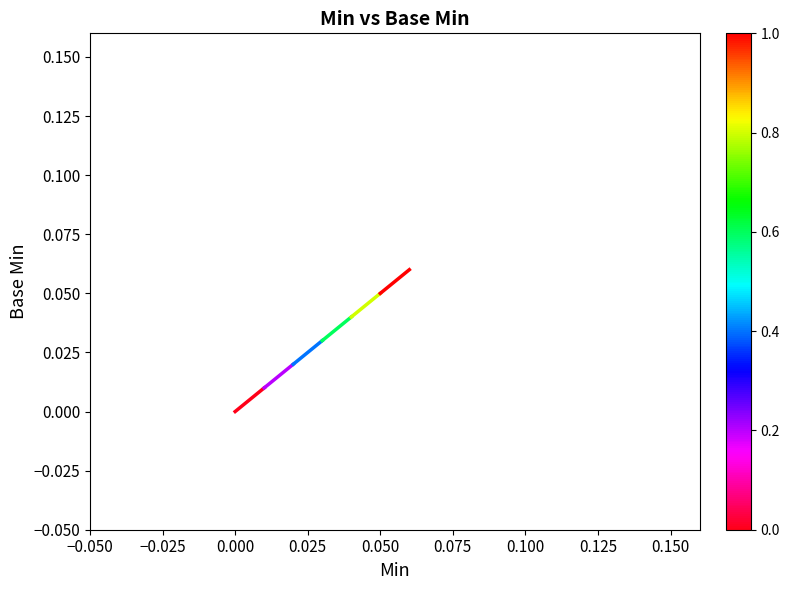

How many values are between 0 and 1?

2